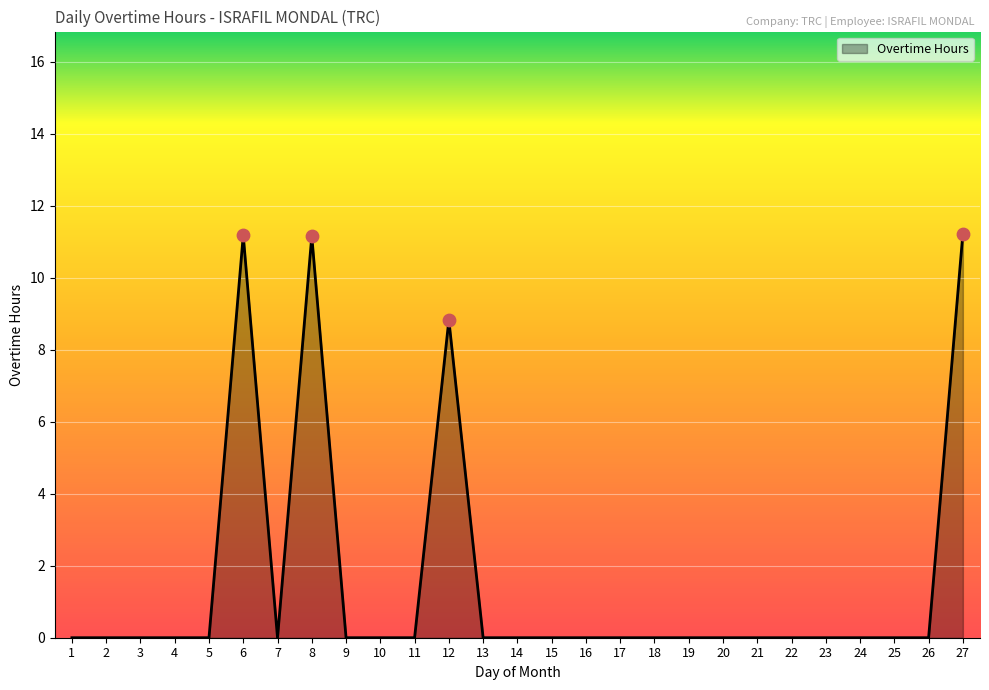

What is the change in value from 24 to 27?

+11.2